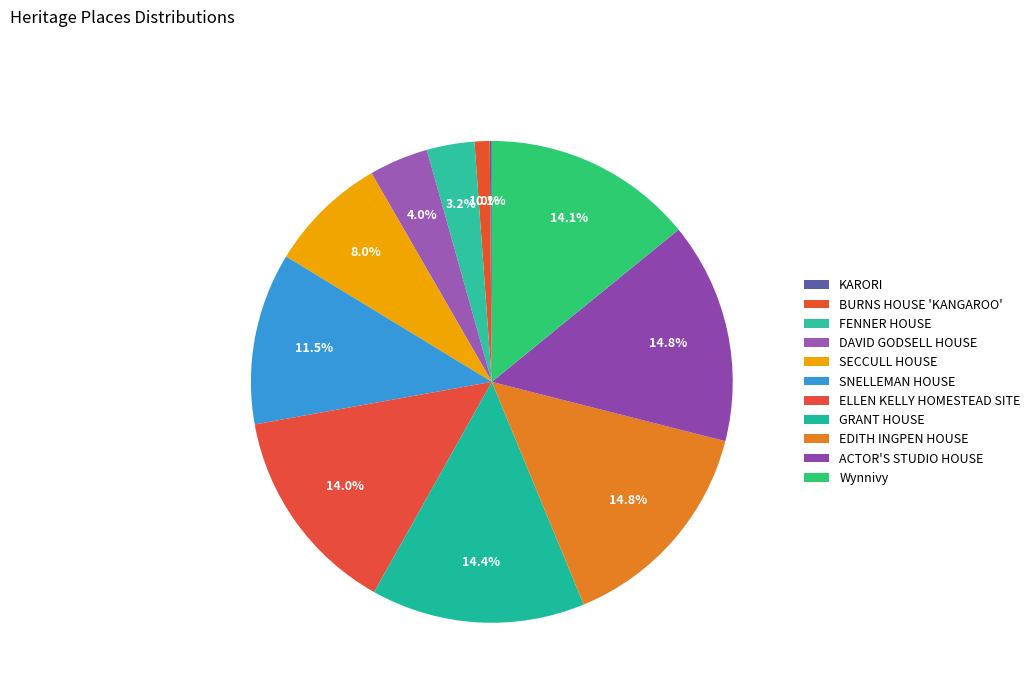

To the nearest percent, what is the average slice percentage?

9%